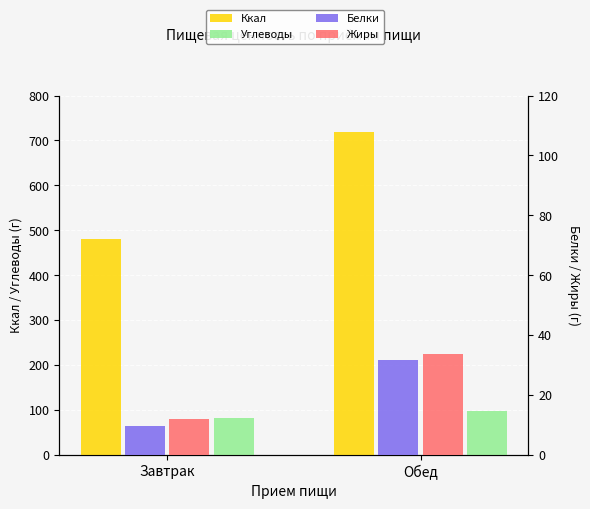

At how many categories does at least one series exceed 100?

2